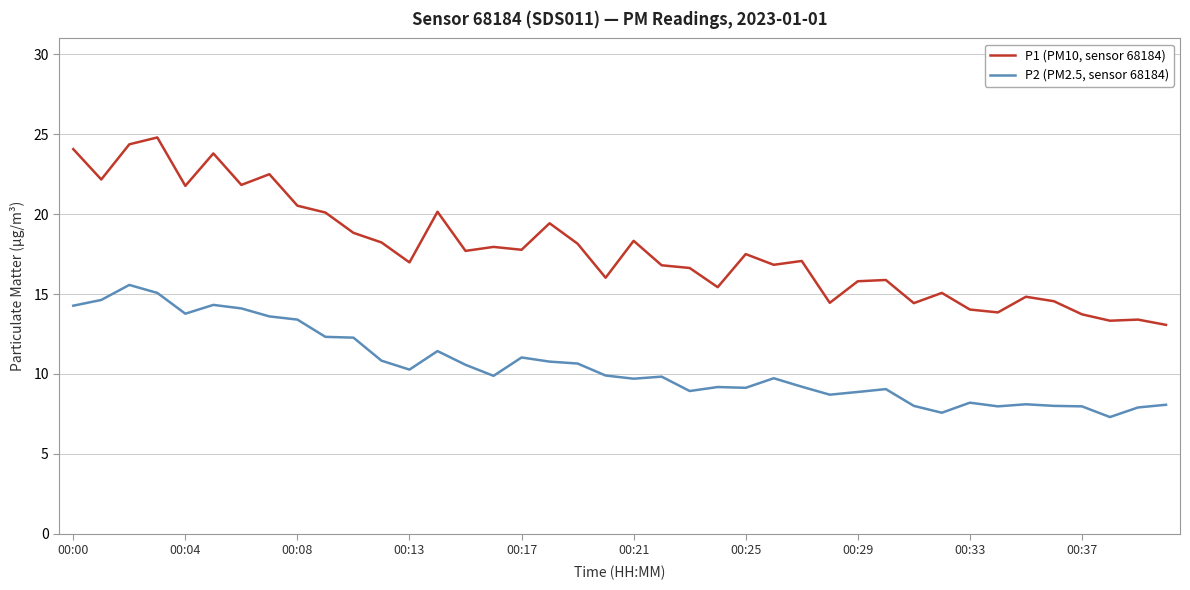

Which series has the largest range (max minus min)?

P1 (PM10, sensor 68184)